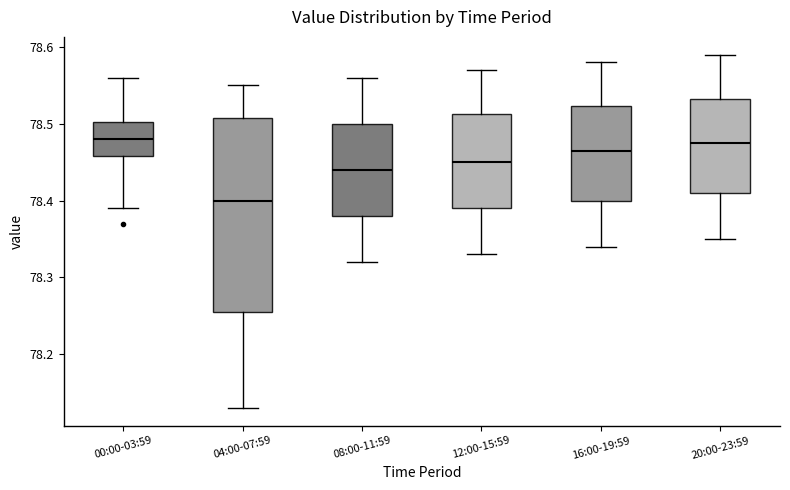

Reading left to right, read every box against the y-axis: the position of its median line, the range the box covers, and the ends of its whiskers. The values are not printed on the chart, so give them approximately, as read against the axis.

00:00-03:59: median 78.48, box 78.46 to 78.50, whiskers 78.39 to 78.56
04:00-07:59: median 78.40, box 78.26 to 78.51, whiskers 78.13 to 78.55
08:00-11:59: median 78.44, box 78.38 to 78.50, whiskers 78.32 to 78.56
12:00-15:59: median 78.45, box 78.39 to 78.51, whiskers 78.33 to 78.57
16:00-19:59: median 78.47, box 78.40 to 78.52, whiskers 78.34 to 78.58
20:00-23:59: median 78.48, box 78.41 to 78.53, whiskers 78.35 to 78.59